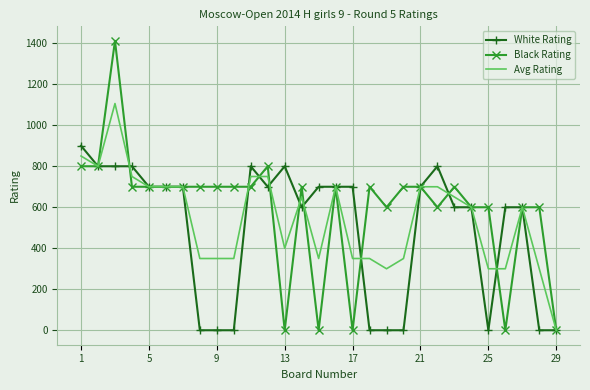

What are all the series names shown in the legend?

White Rating, Black Rating, Avg Rating